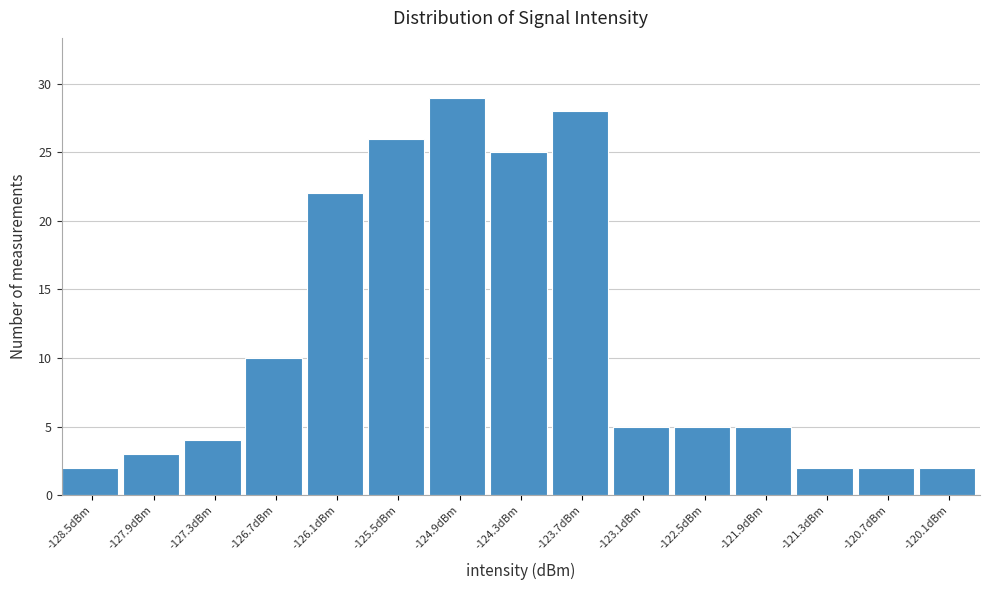

Reading left to right, what are all the values shown in this chart?

2	3	4	10	22	26	29	25	28	5	5	5	2	2	2